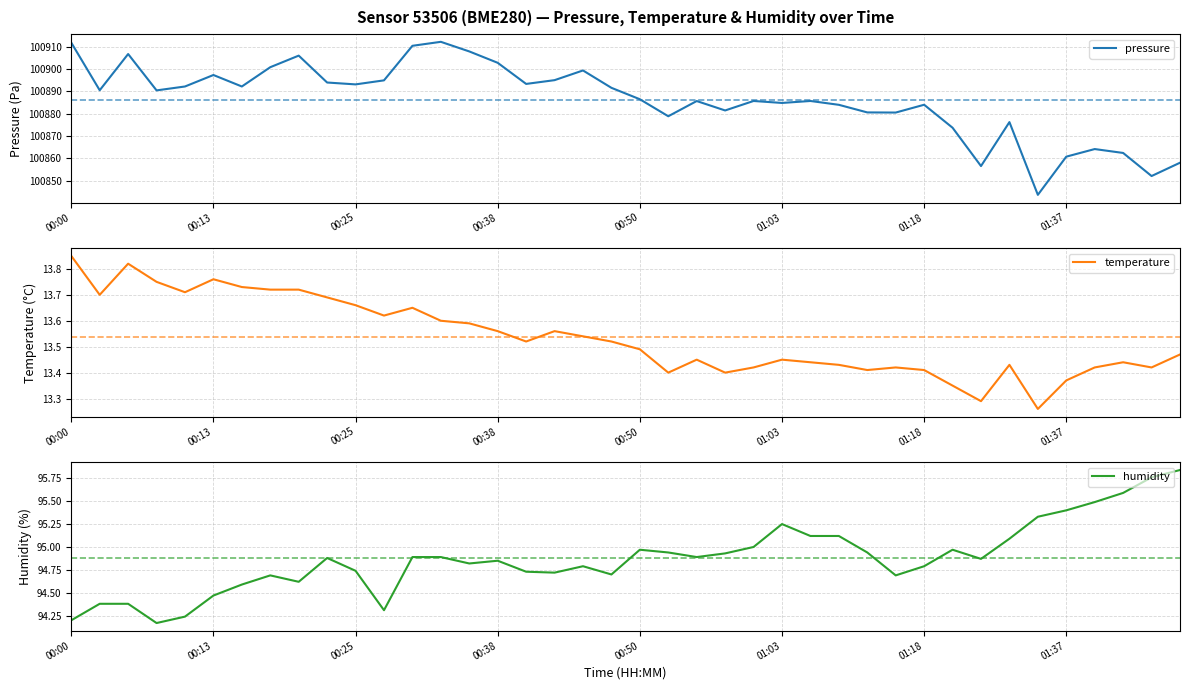

At which label does pressure reach its minimum?

34